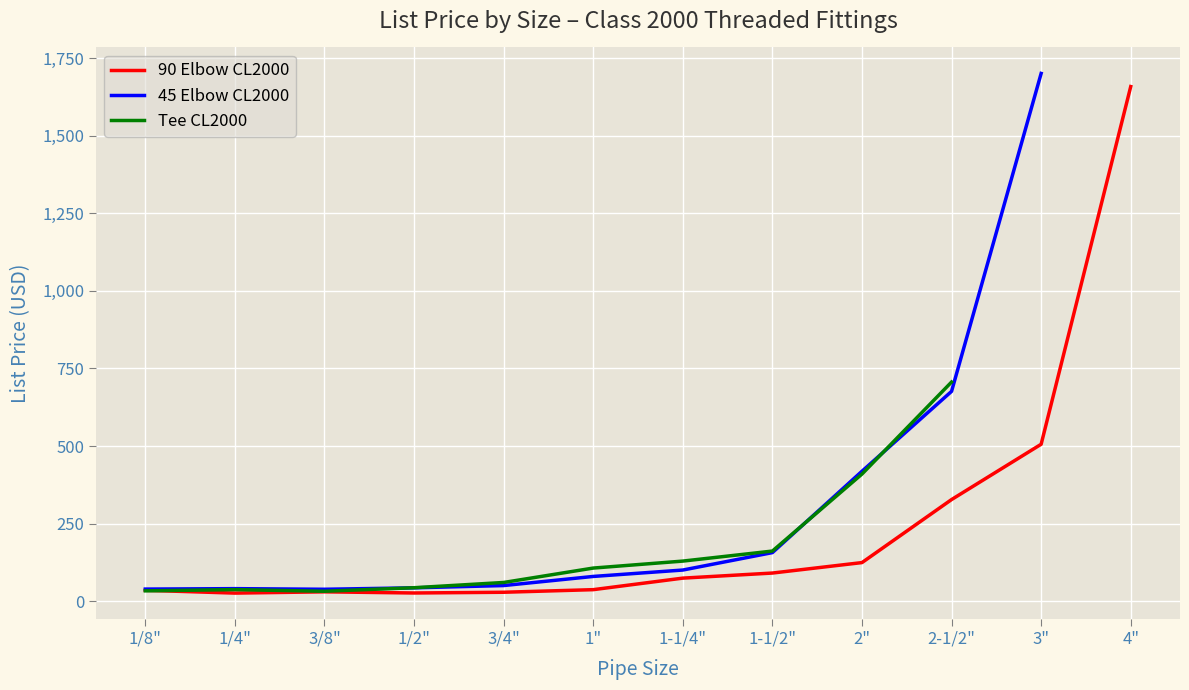

What is the approximate value of 45 Elbow CL2000 at 1-1/4"?

100.4